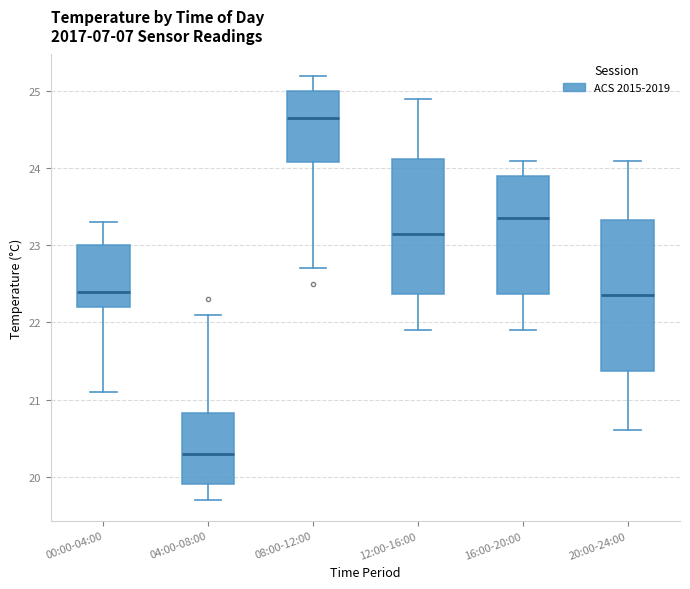

Reading left to right, transcribe this box plot: for each box, give where its median line is, the range the box spans, and where its two whiskers end, as read against the y-axis. The values are not printed on the chart, so give them approximately, as read against the axis.

00:00-04:00: median 22.4, box 22.2 to 23.0, whiskers 21.1 to 23.3
04:00-08:00: median 20.3, box 19.9 to 20.8, whiskers 19.7 to 22.1
08:00-12:00: median 24.7, box 24.1 to 25.0, whiskers 22.7 to 25.2
12:00-16:00: median 23.2, box 22.4 to 24.1, whiskers 21.9 to 24.9
16:00-20:00: median 23.4, box 22.4 to 23.9, whiskers 21.9 to 24.1
20:00-24:00: median 22.4, box 21.4 to 23.3, whiskers 20.6 to 24.1